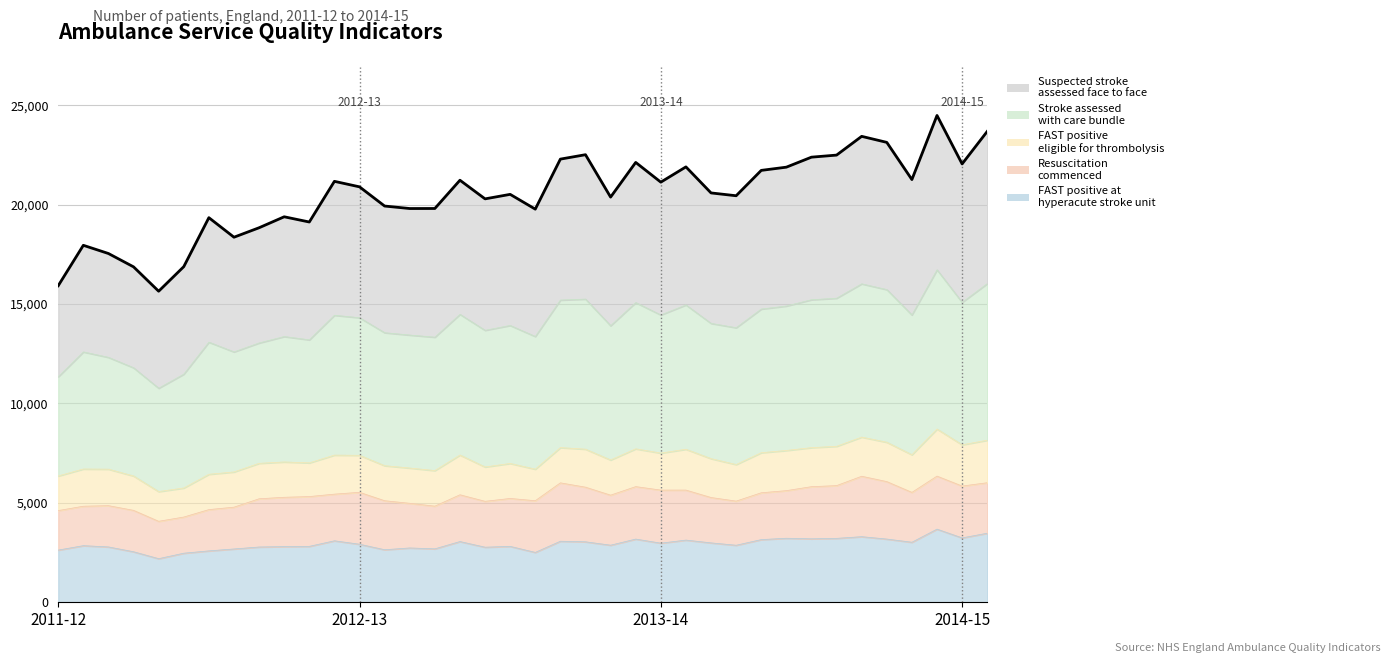

True or false: the data has more than 2 interior local peaks.

True